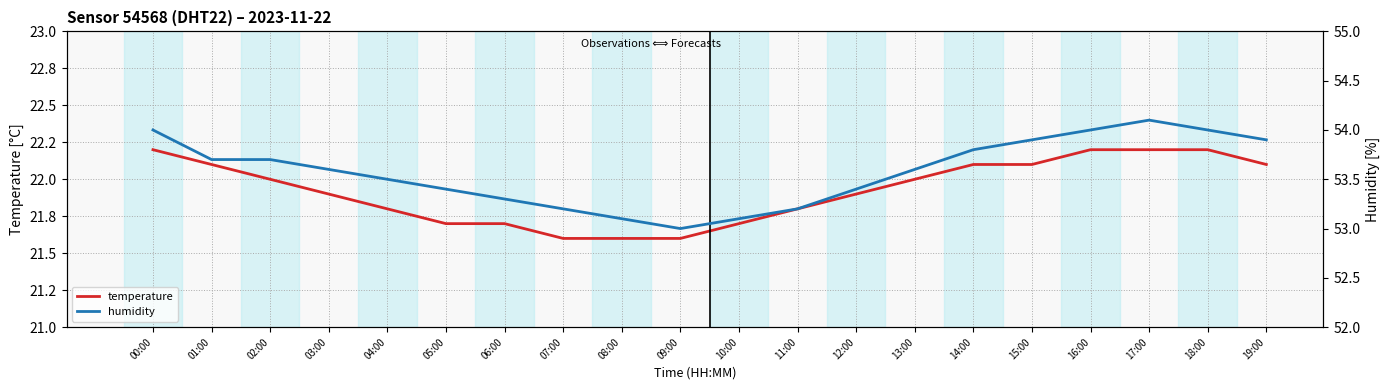

What is the total value across all series at 13:00?

75.6